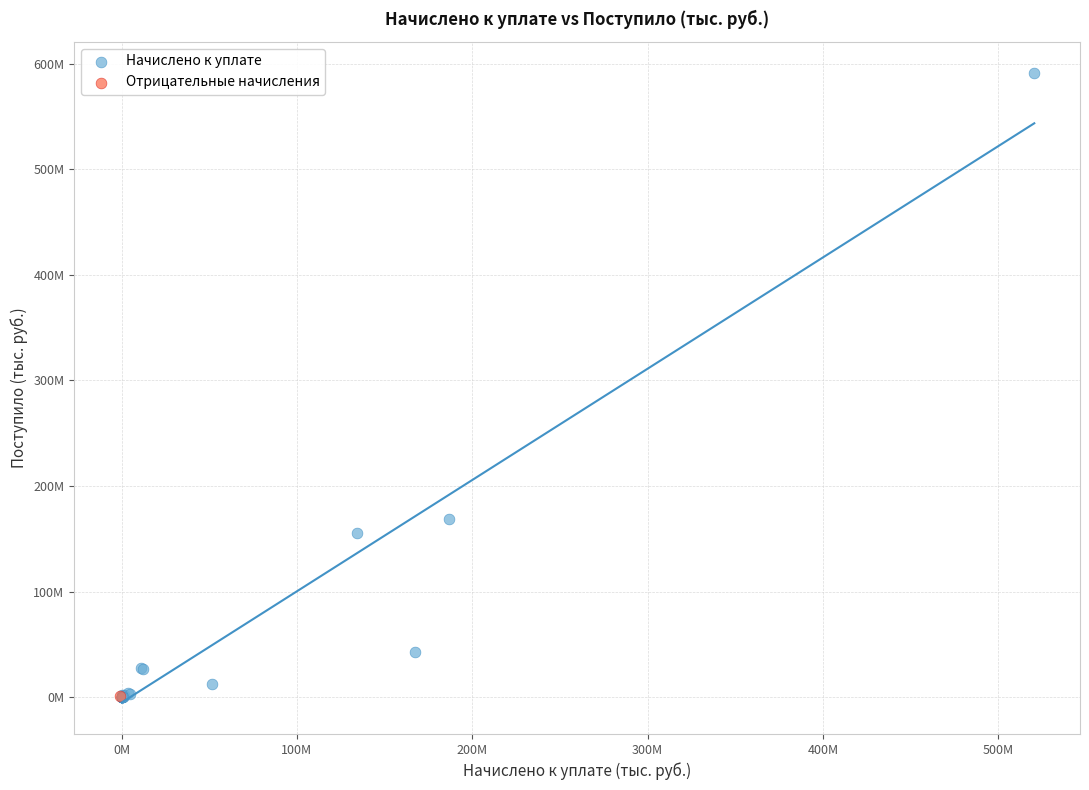

What are all the series names shown in the legend?

Начислено к уплате, Отрицательные начисления